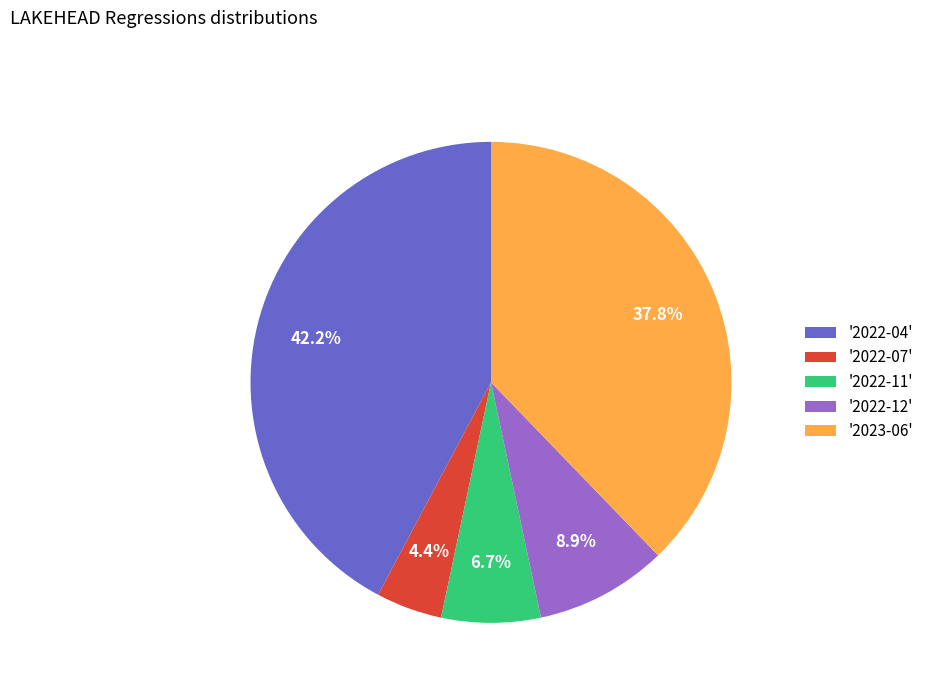

How many slices are in this pie chart?

5